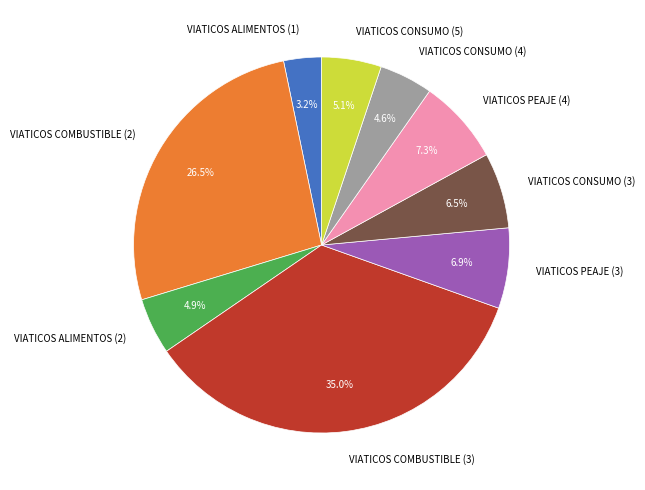

Does any single category account for the majority?

No